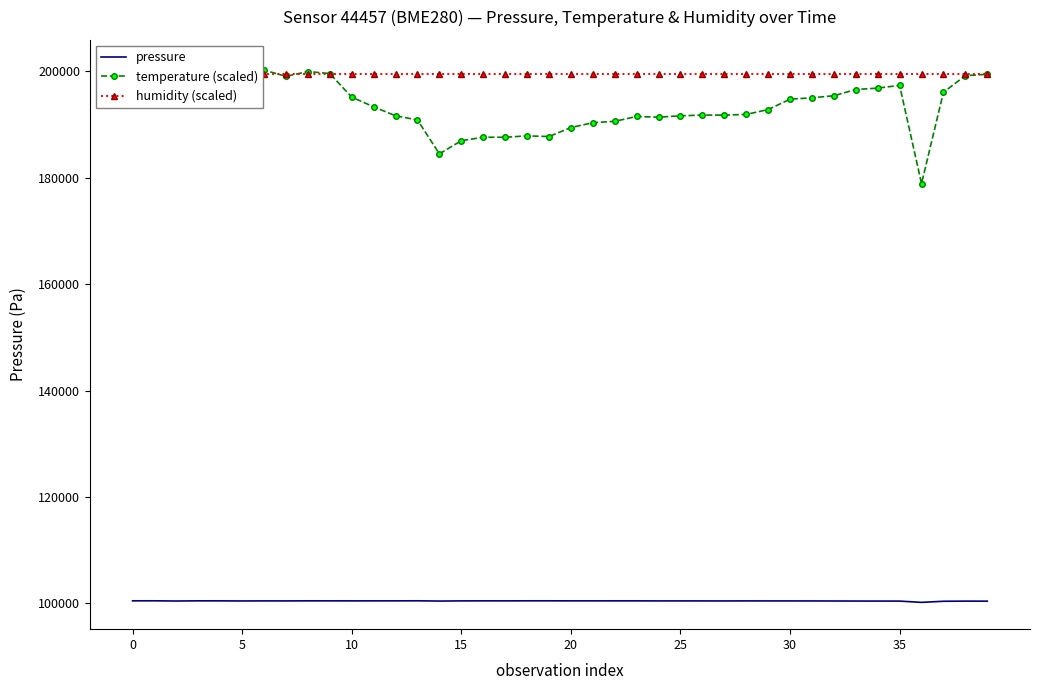

What is the sum of all pressure values?

4018965.3